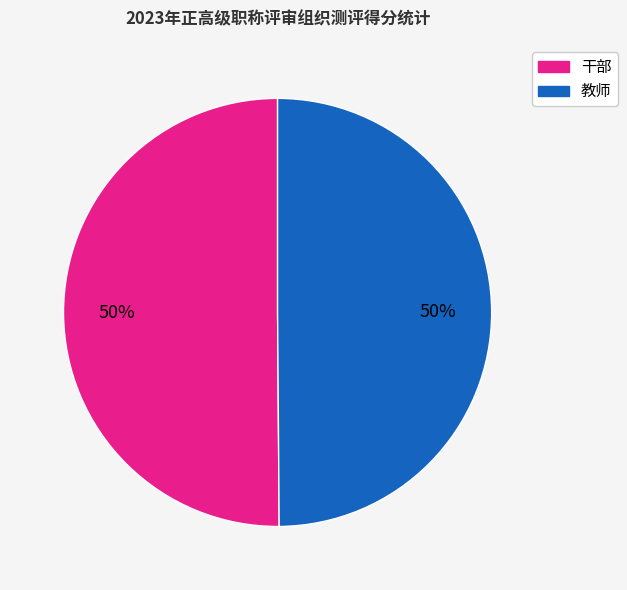

To the nearest percent, what is the average slice percentage?

50%